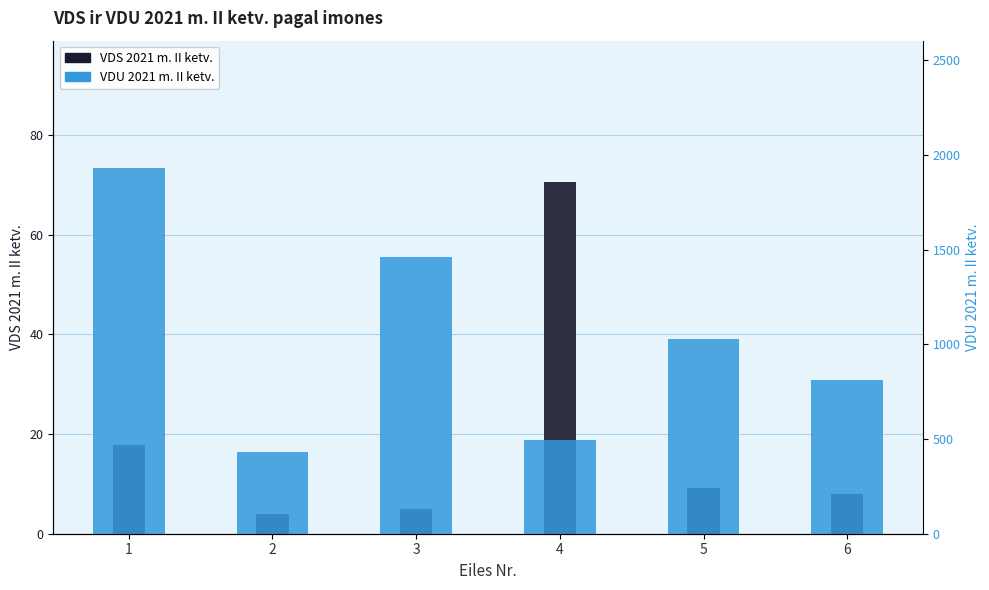

Reading left to right, transcribe all the data shown in this chart.

VDS 2021 m. II ketv.: 17.7	4.0	5.0	70.6	9.3	8.0
VDU 2021 m. II ketv.: 1928.0	429.9	1462.7	495.6	1030.3	810.8